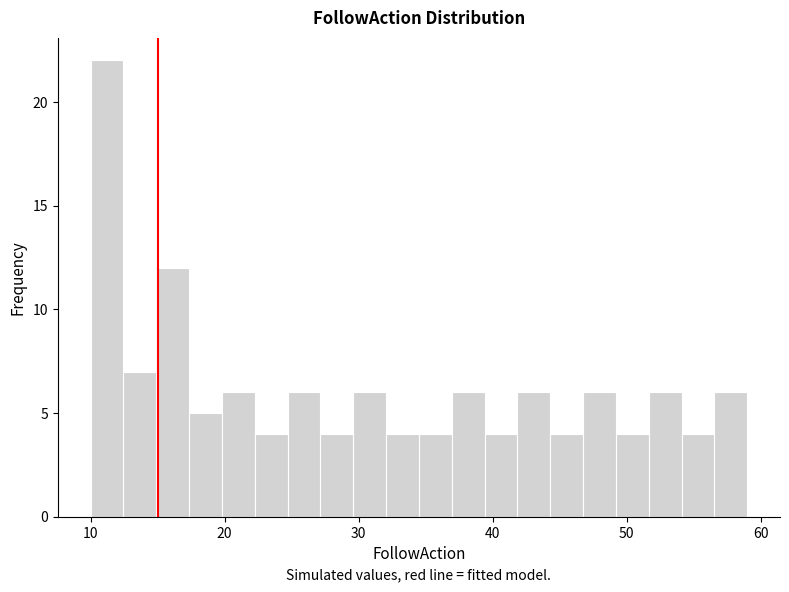

Read against the x-axis, roughly where is the centre of the tallest bar?

11